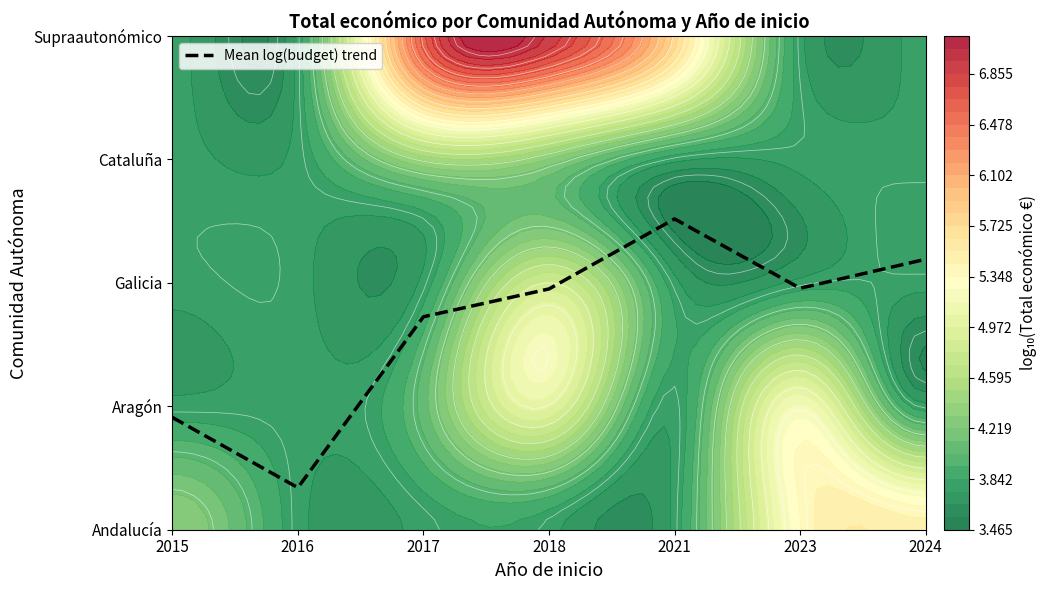

What is the sum of the values at 2015 and 2023?

2.9